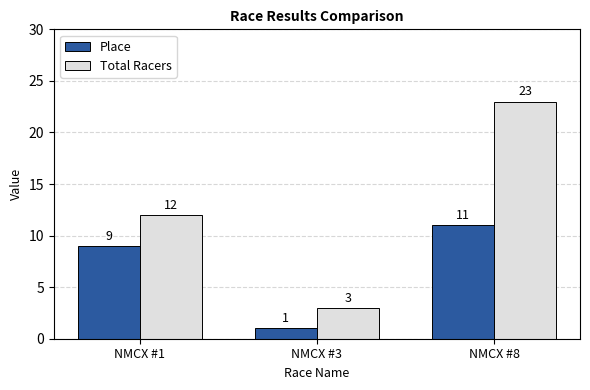

Which series has the largest range (max minus min)?

Total Racers